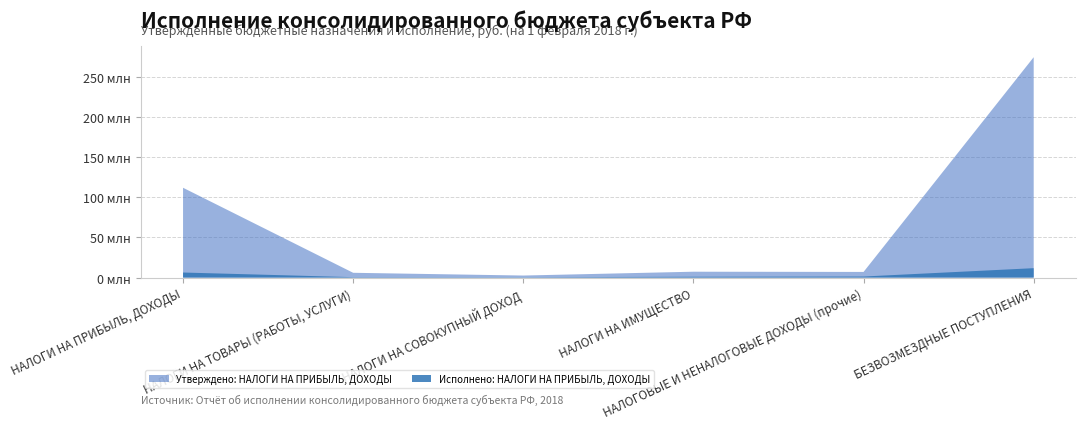

Reading left to right, list all the values displayed in this chart.

Утверждено (консолид.): НАЛОГИ НА ПРИБЫЛЬ, ДОХОДЫ=112016000.0	НАЛОГИ НА ТОВАРЫ (РАБОТЫ, УСЛУГИ)=5976000.0	НАЛОГИ НА СОВОКУПНЫЙ ДОХОД=2548000.0	НАЛОГИ НА ИМУЩЕСТВО=7325000.0	НАЛОГОВЫЕ И НЕНАЛОГОВЫЕ ДОХОДЫ (прочие)=7055000.0	БЕЗВОЗМЕЗДНЫЕ ПОСТУПЛЕНИЯ=274809881.0
Исполнено (консолид.): НАЛОГИ НА ПРИБЫЛЬ, ДОХОДЫ=6313947.8	НАЛОГИ НА ТОВАРЫ (РАБОТЫ, УСЛУГИ)=526512.2	НАЛОГИ НА СОВОКУПНЫЙ ДОХОД=432537.7	НАЛОГИ НА ИМУЩЕСТВО=1038064.5	НАЛОГОВЫЕ И НЕНАЛОГОВЫЕ ДОХОДЫ (прочие)=1320613.3	БЕЗВОЗМЕЗДНЫЕ ПОСТУПЛЕНИЯ=11737722.5